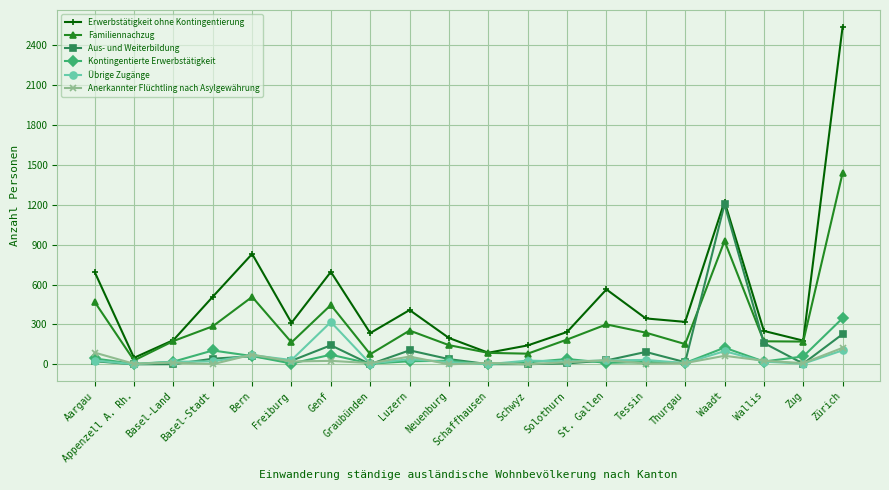

Is this an area chart (filled region under the line)?

No